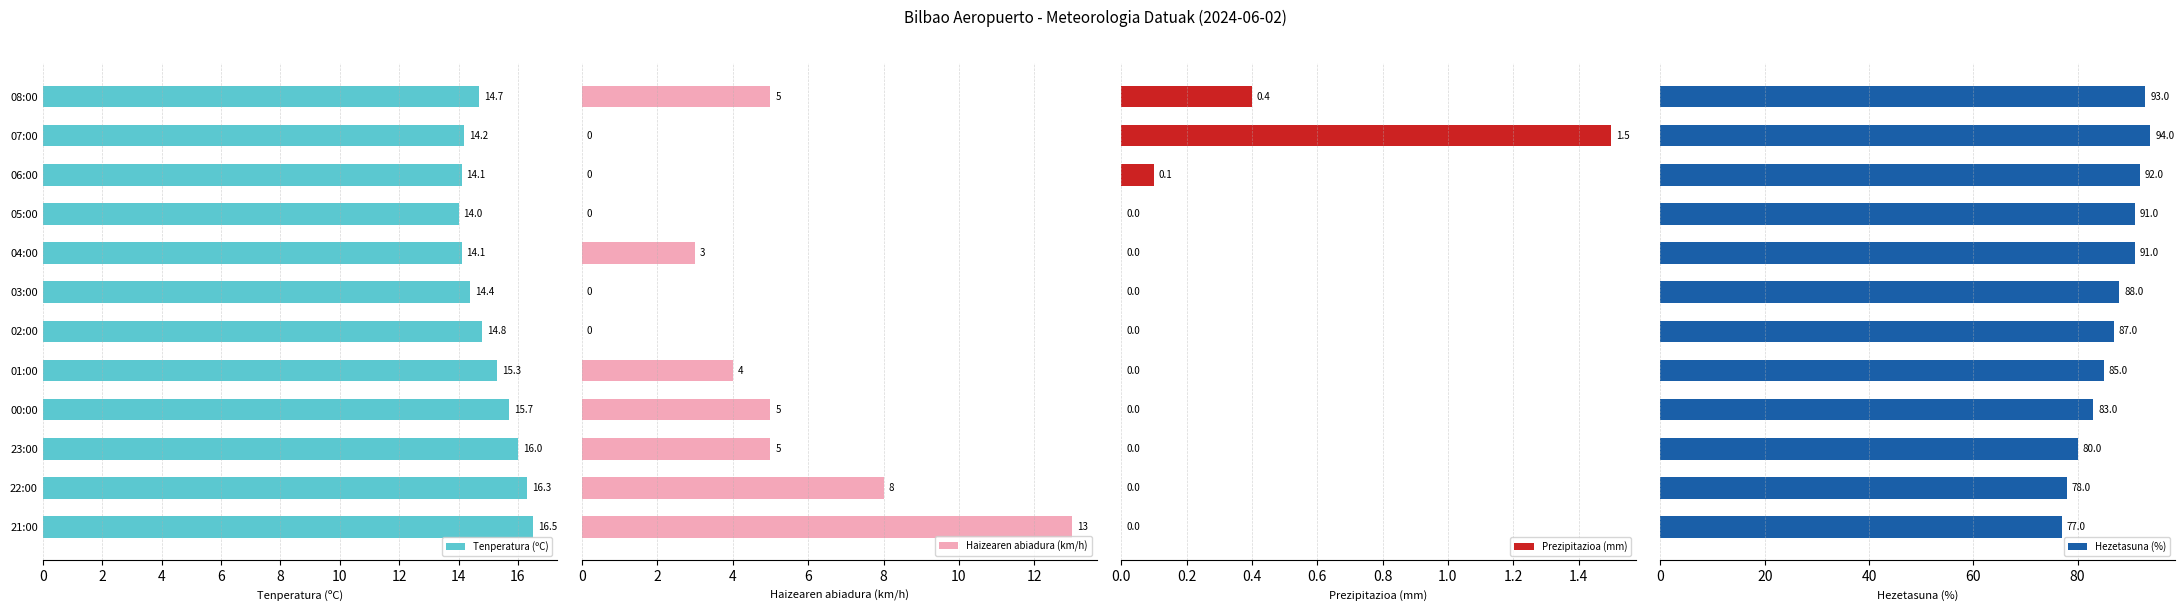

What is the highest value of the Prezipitazioa (mm) series?

1.5